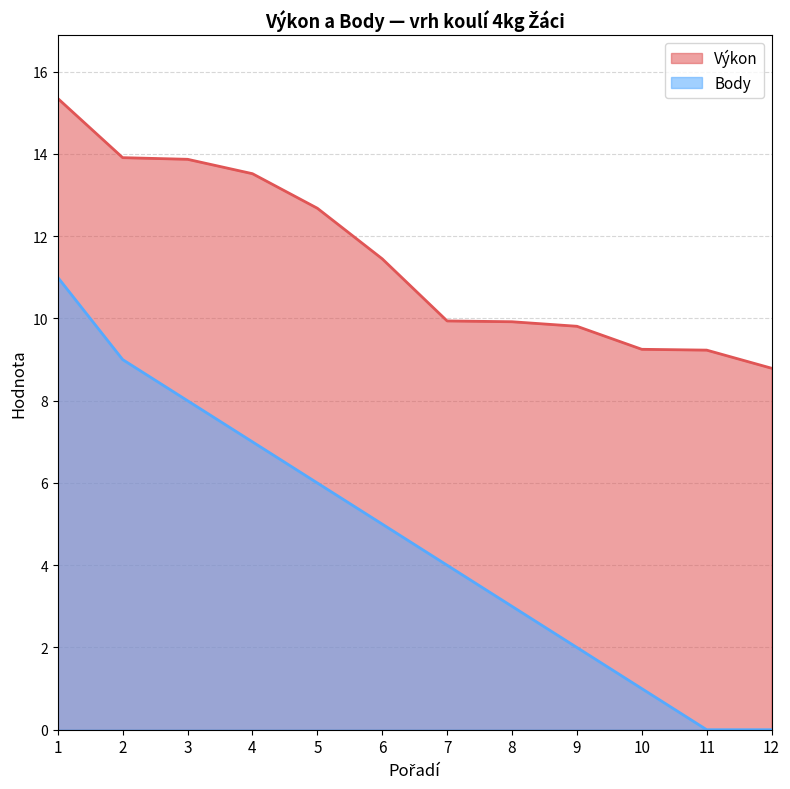

At which category is the sum across all series the highest?

1